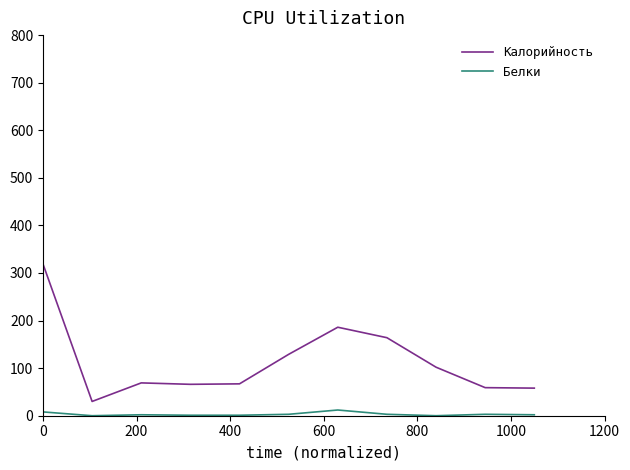

Which series has the largest total across all categories?

Калорийность